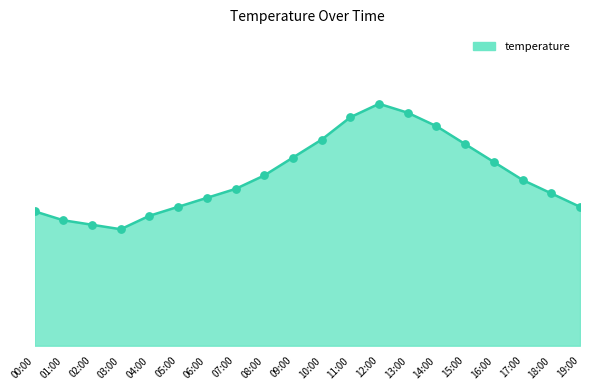

Approximately how many times larger is the value at 00:00 compared to 04:00?

1.0